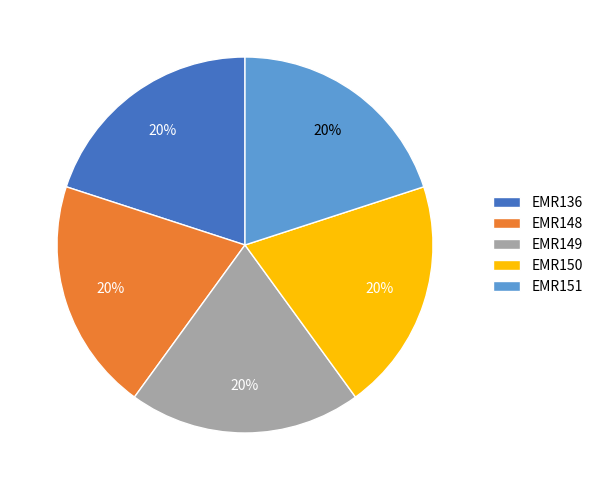

Do EMR136 and EMR150 together represent more than half of the pie?

No